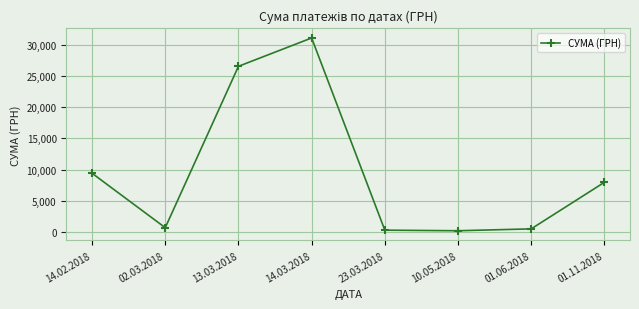

Where is the data nearest to the value 15649?

14.02.2018